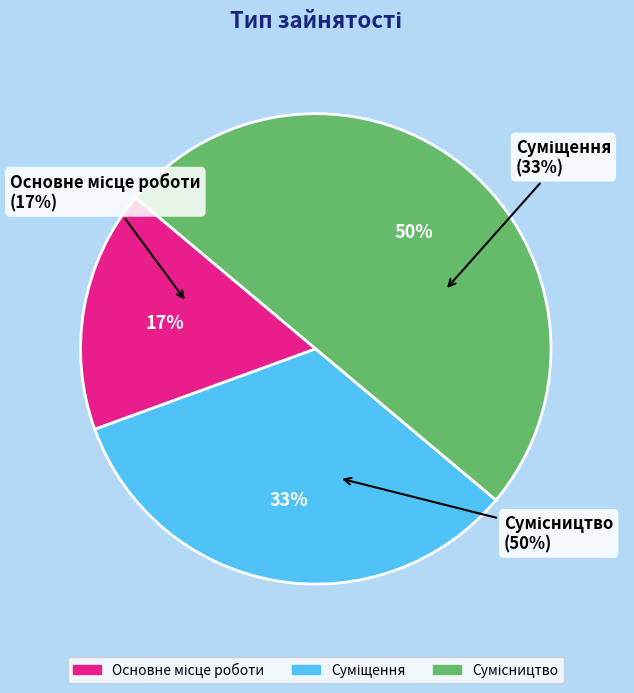

What is the smallest slice in the pie chart?

Основне місце роботи